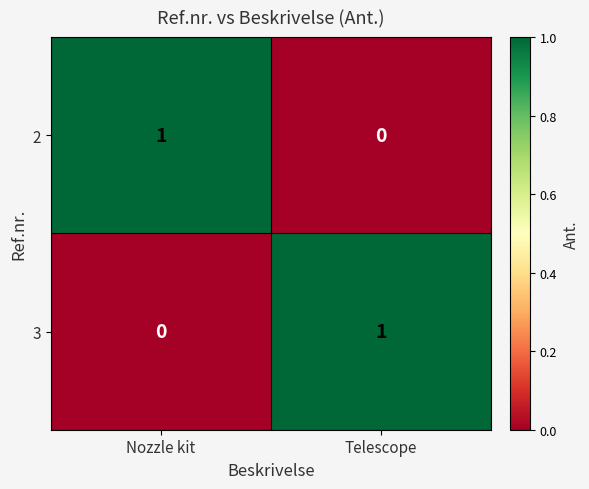

Rank the series at Telescope from highest to lowest value.

3, 2